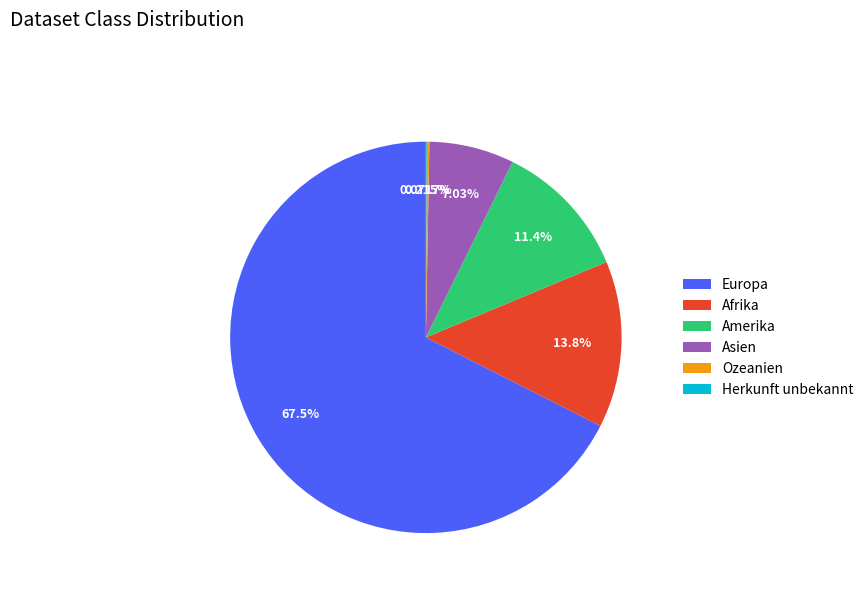

Is the sum of Afrika and Asien greater than half?

No